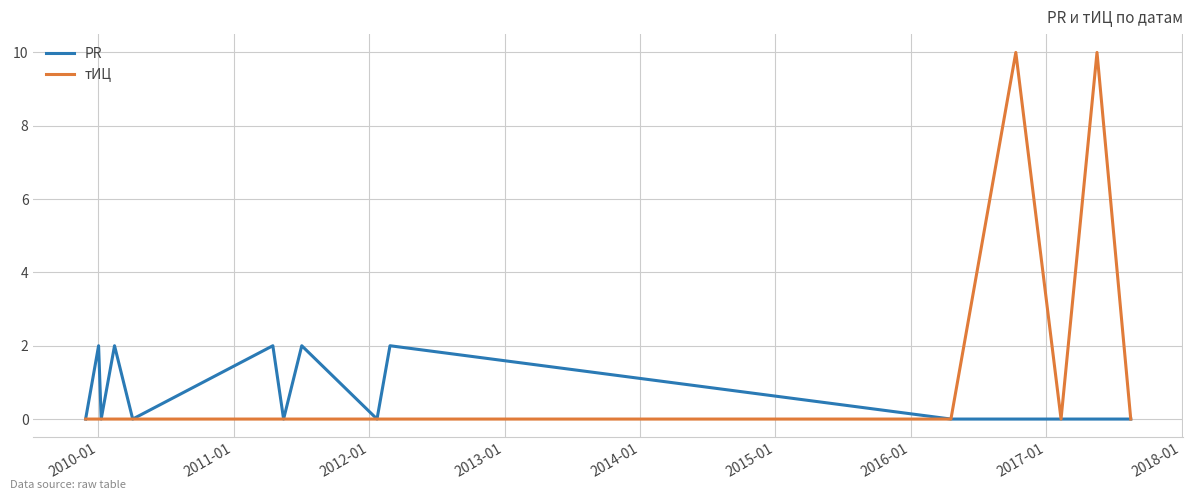

What is the greatest value displayed?

10